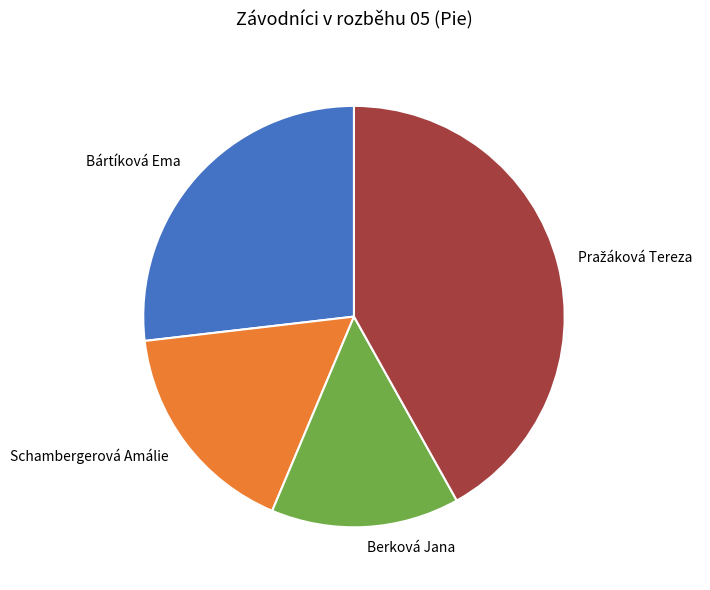

Is there any slice that represents more than half of the pie?

No